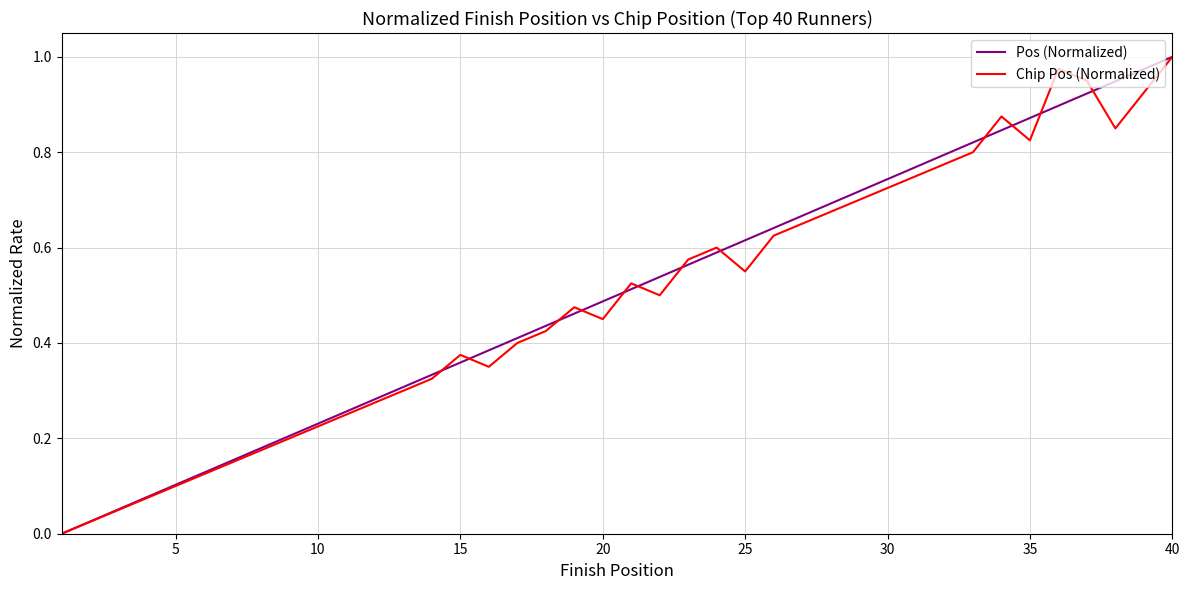

What are all the series names shown in the legend?

Pos (Normalized), Chip Pos (Normalized)